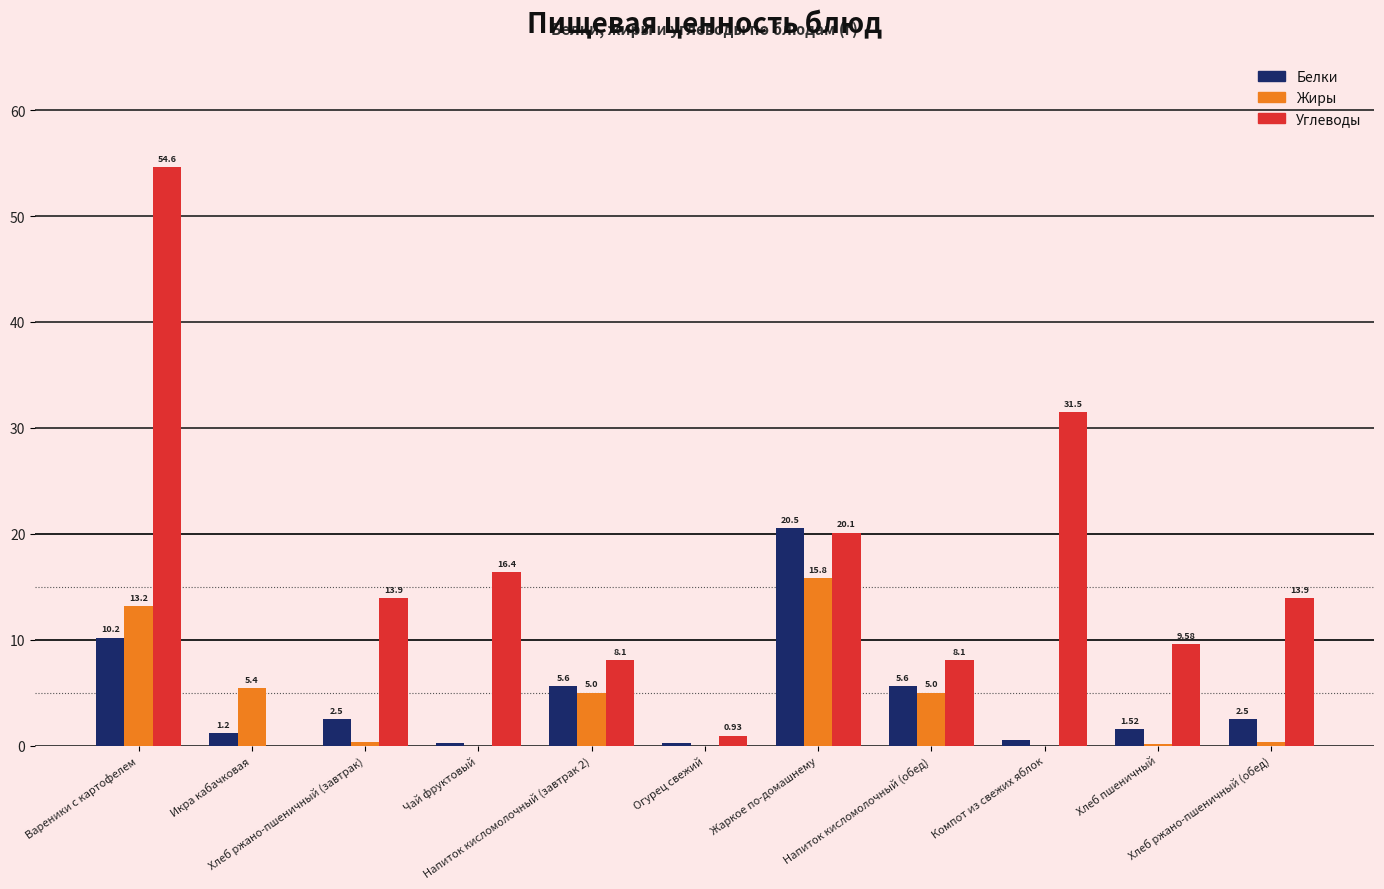

Is the value of Белки at Хлеб ржано-пшеничный (завтрак) greater than the value of Жиры at Напиток кисломолочный (завтрак 2)?

No